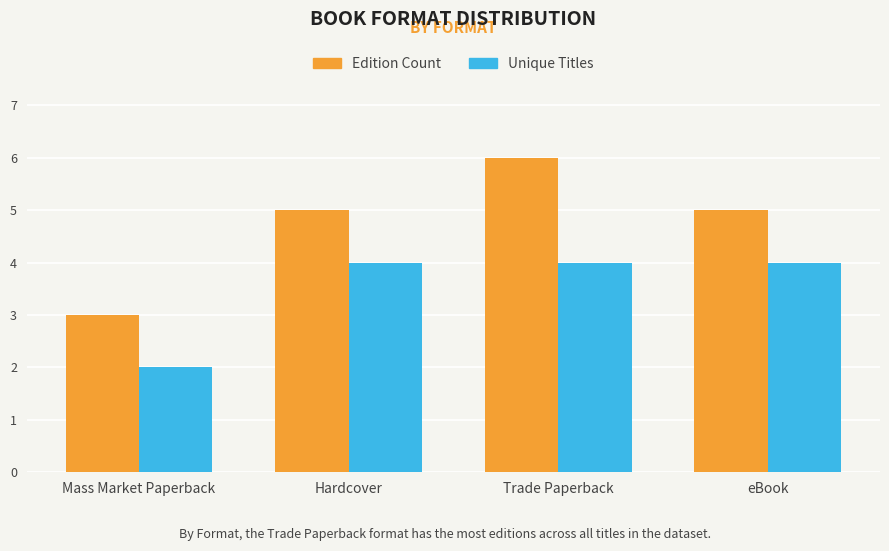

What is the approximate value of Unique Titles at eBook?

4